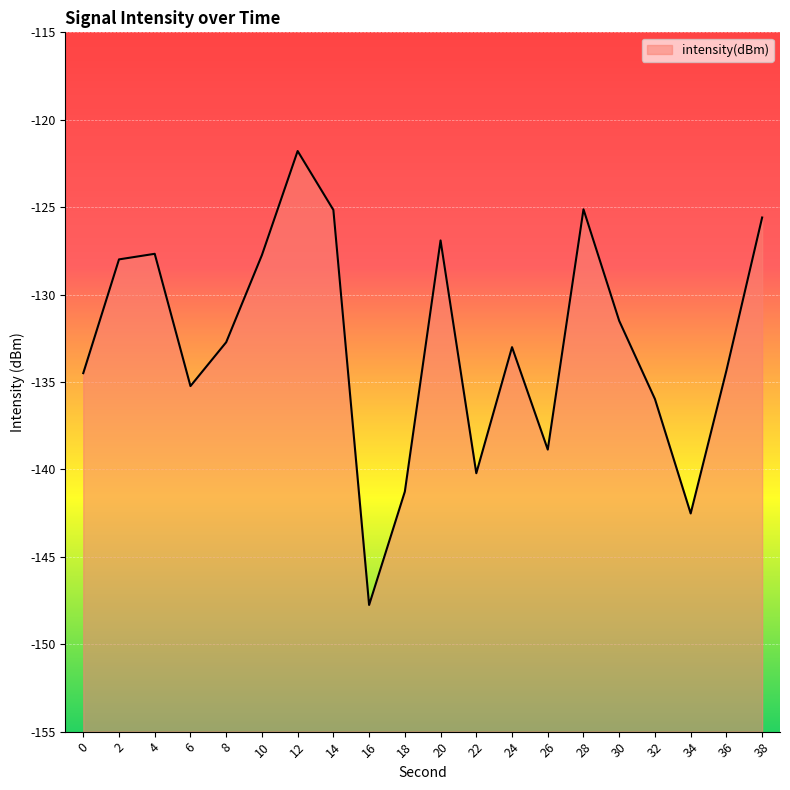

How many lines are shown in the chart?

1